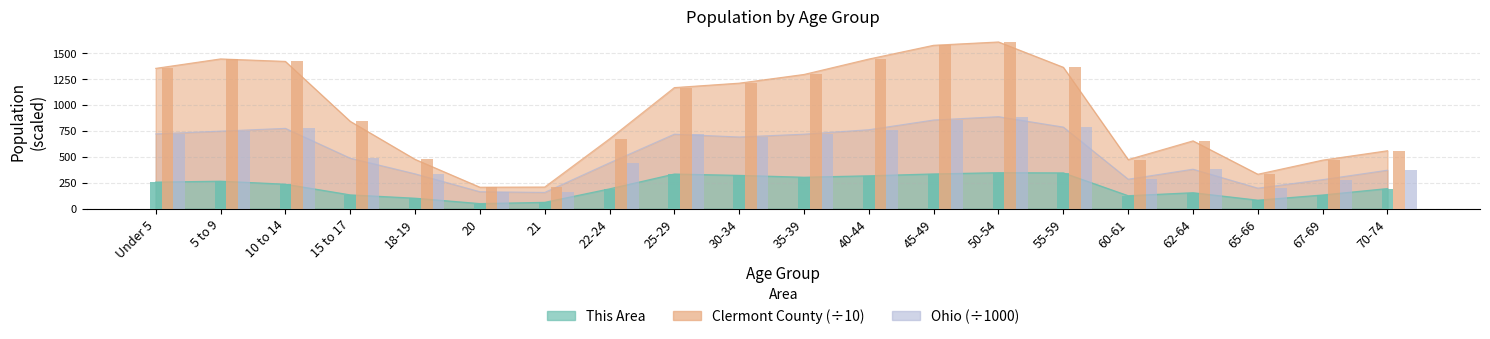

What is the difference between the This Area values at 45-49 and 65-66?

253.0